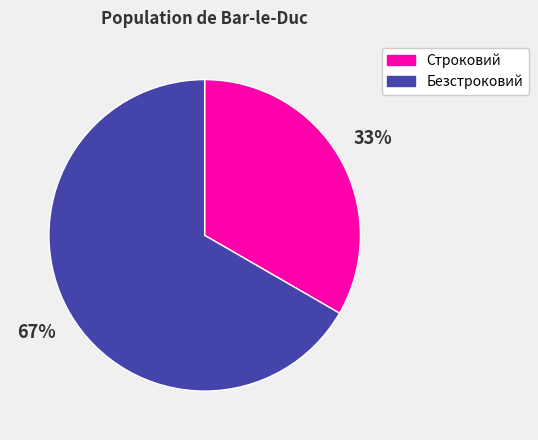

Between Строковий and Безстроковий, which is larger?

Безстроковий